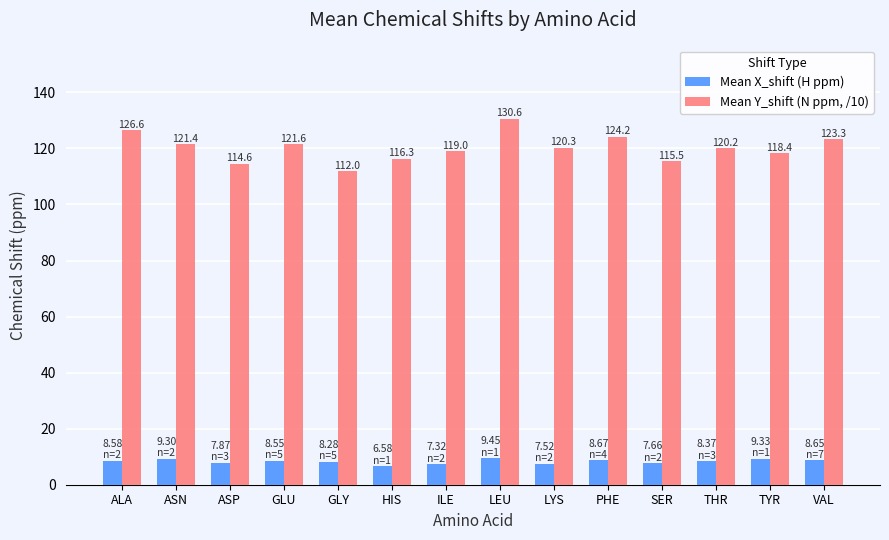

How many data points does each series have?

14